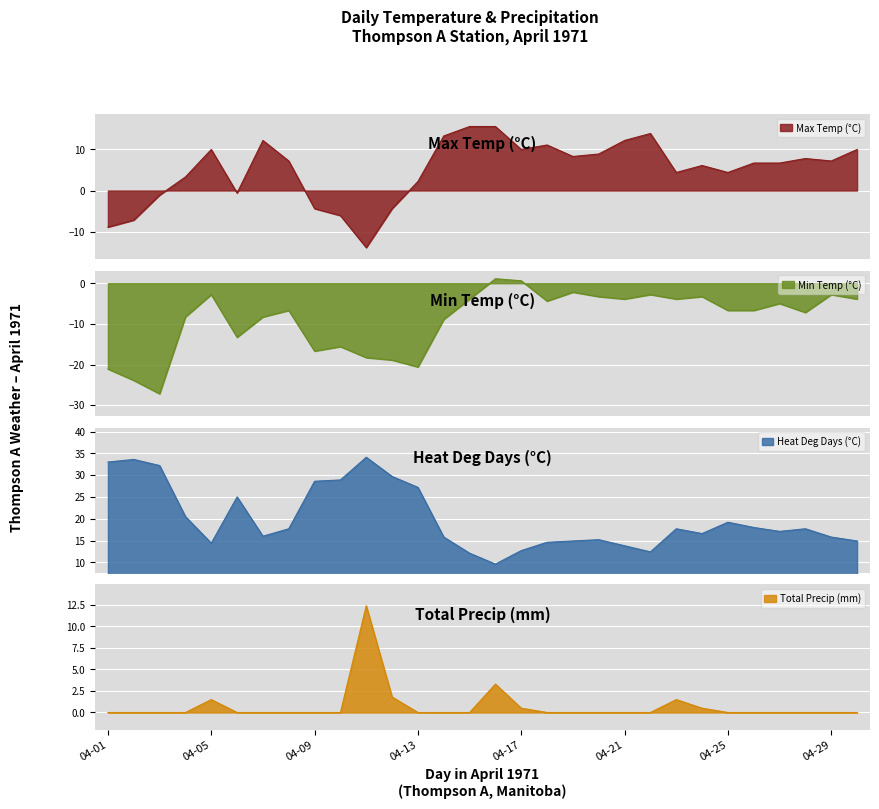

What is the sum of the Total Precip (mm) values at 04-12 and 04-23?

3.3